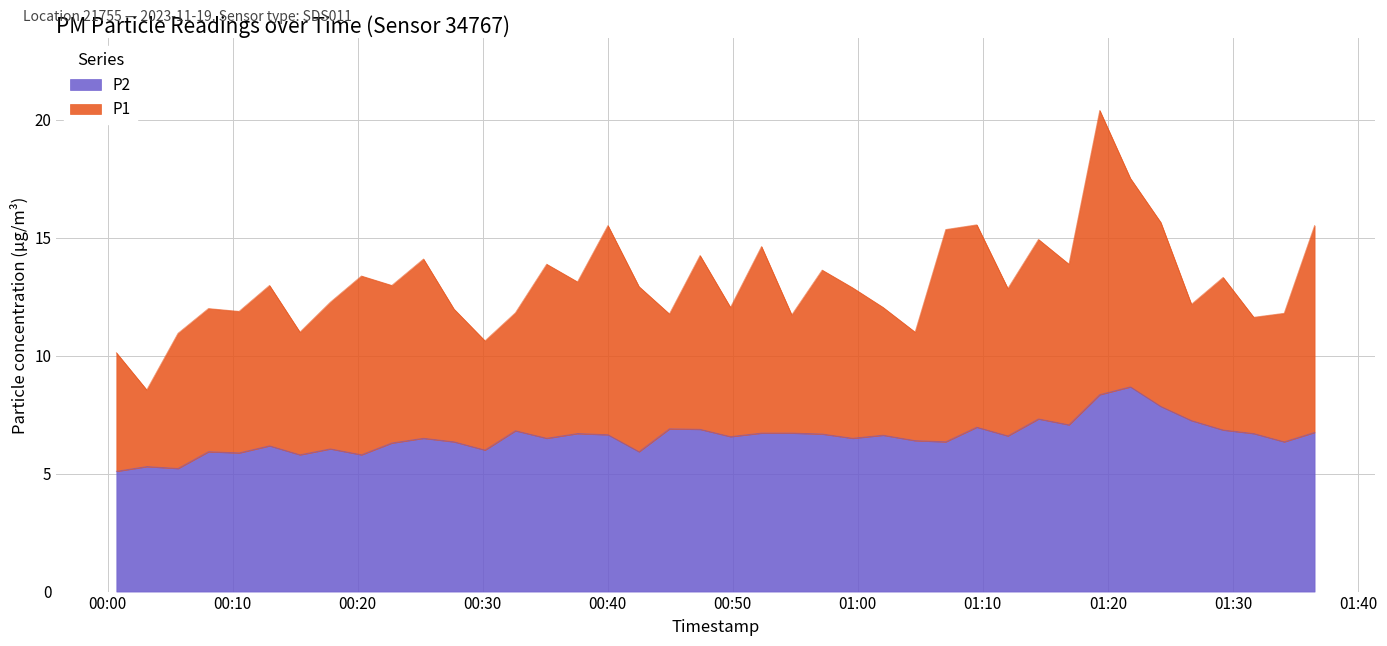

What is the lowest value of the P2 series?

5.1